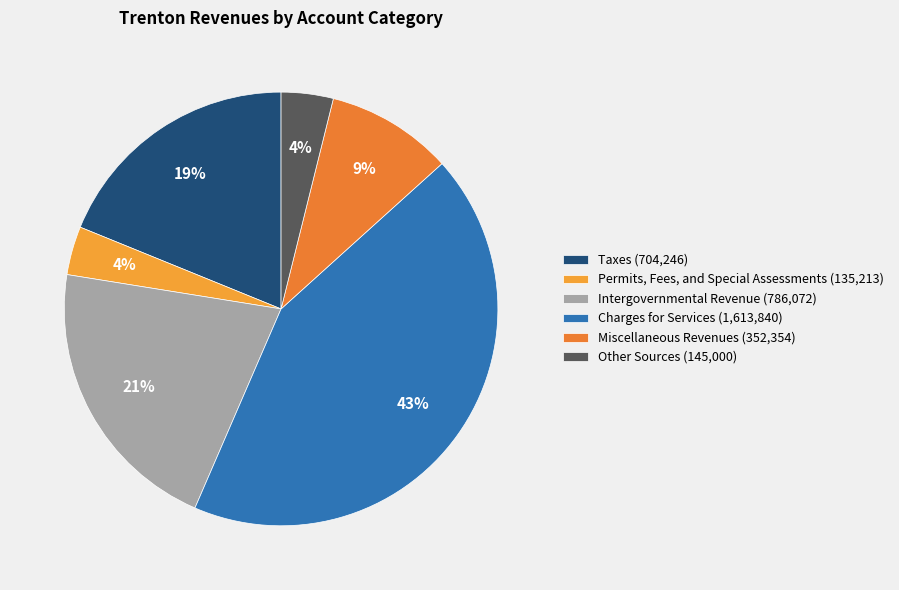

Combined, do Intergovernmental Revenue and Miscellaneous Revenues account for over 50%?

No